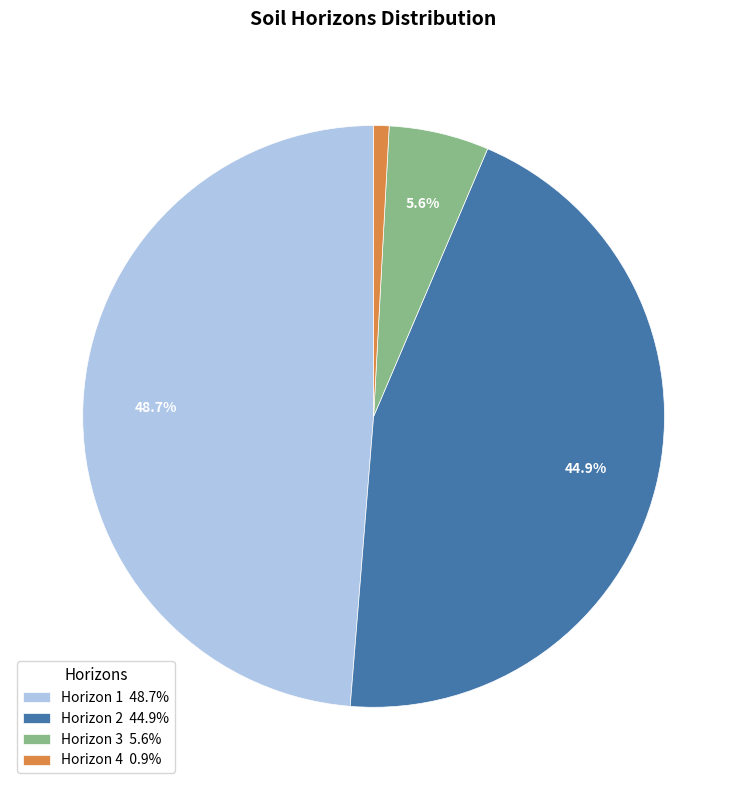

What is the ratio of the value at Horizon 1 48.7% to the value at Horizon 2 44.9%?

1.1